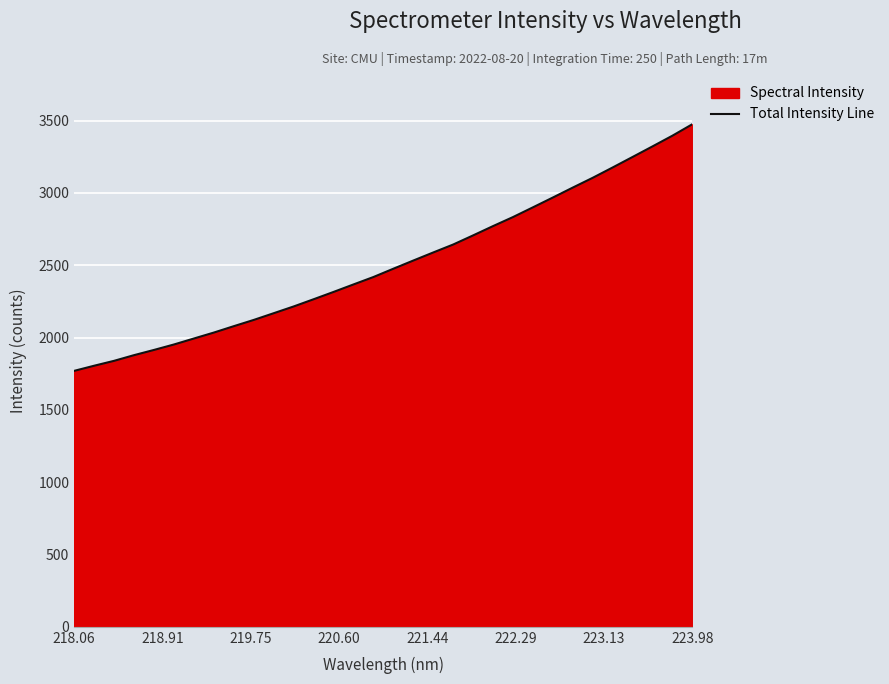

Which category has the lowest value across all series?

218.06